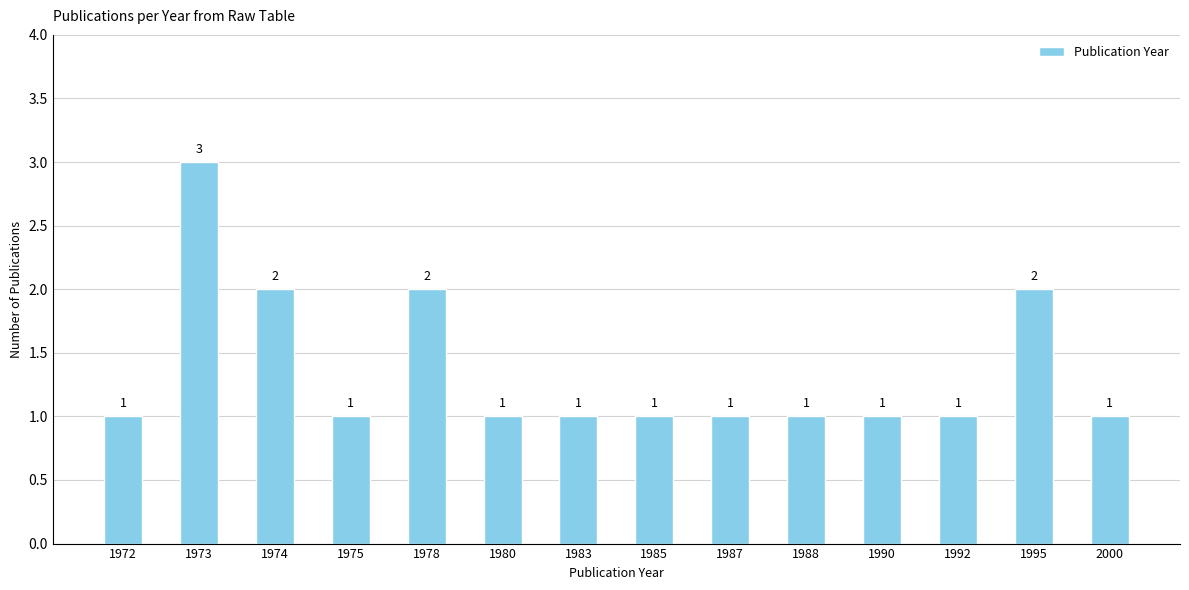

What is the difference between the maximum and second lowest values?

2